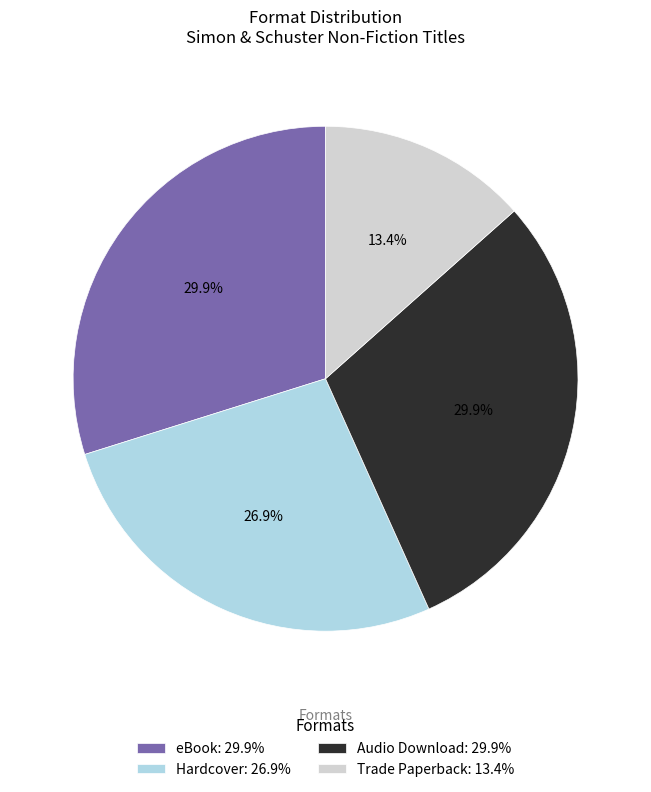

To the nearest percent, what is the difference between the largest and smallest slice percentages?

16%